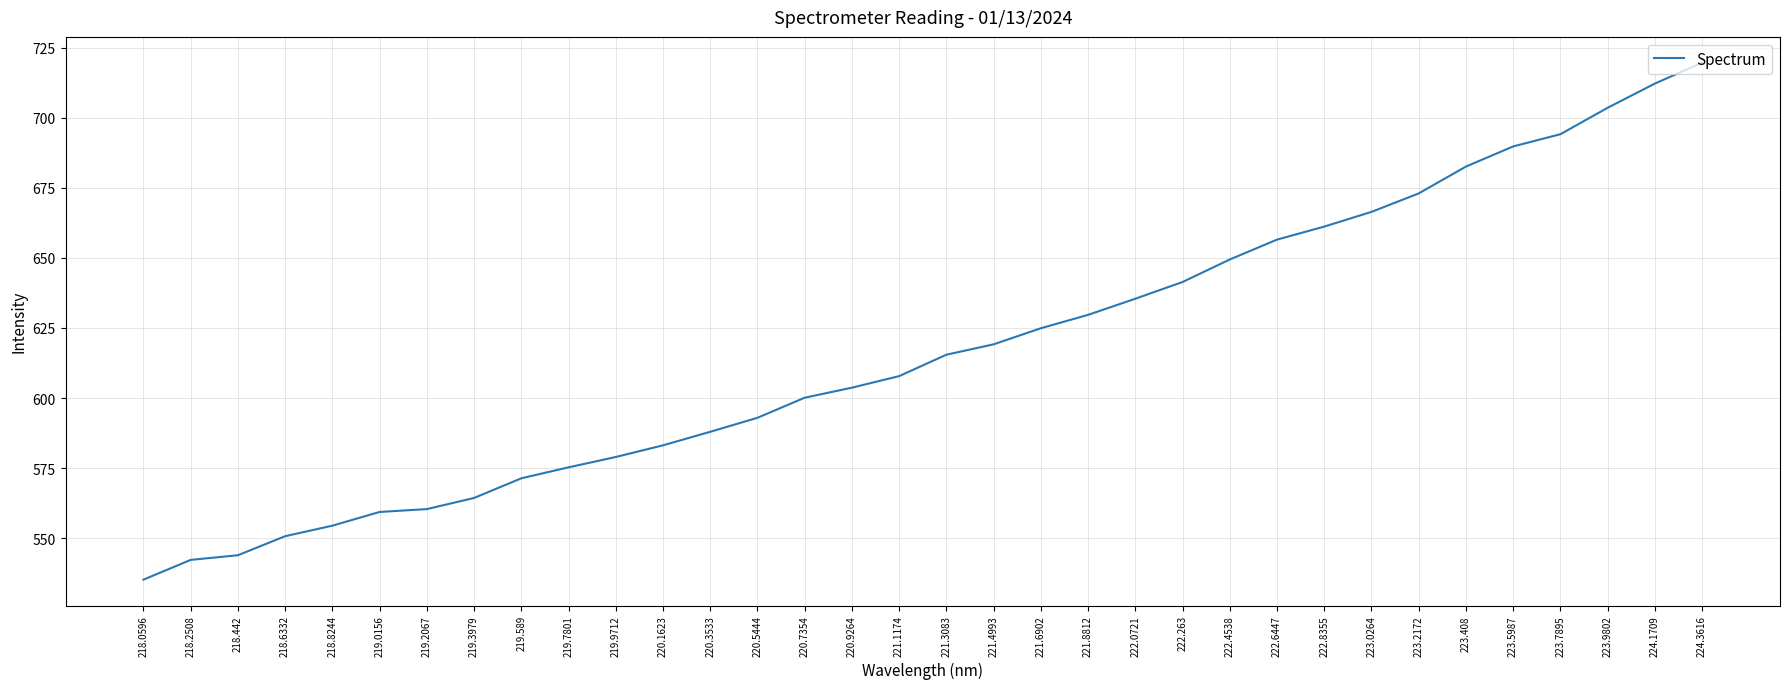

What is the change in value from 218.442 to 220.3533?

+44.0